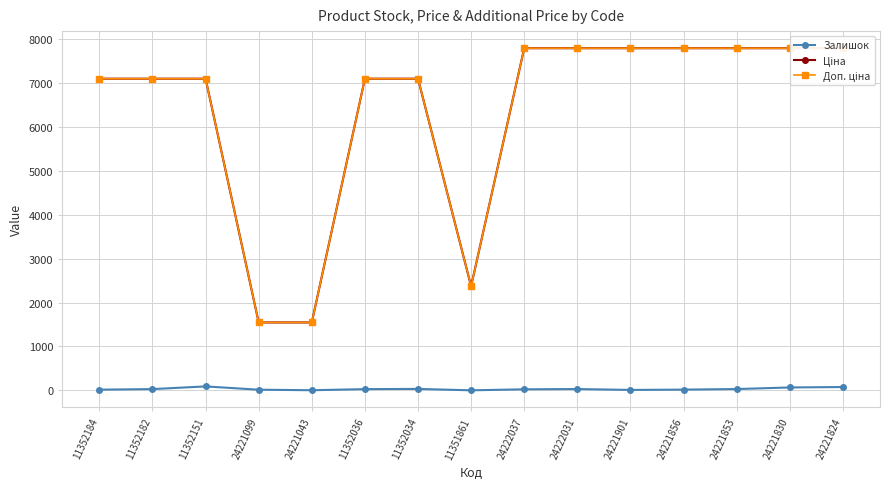

At which category is the sum across all series the highest?

24221824